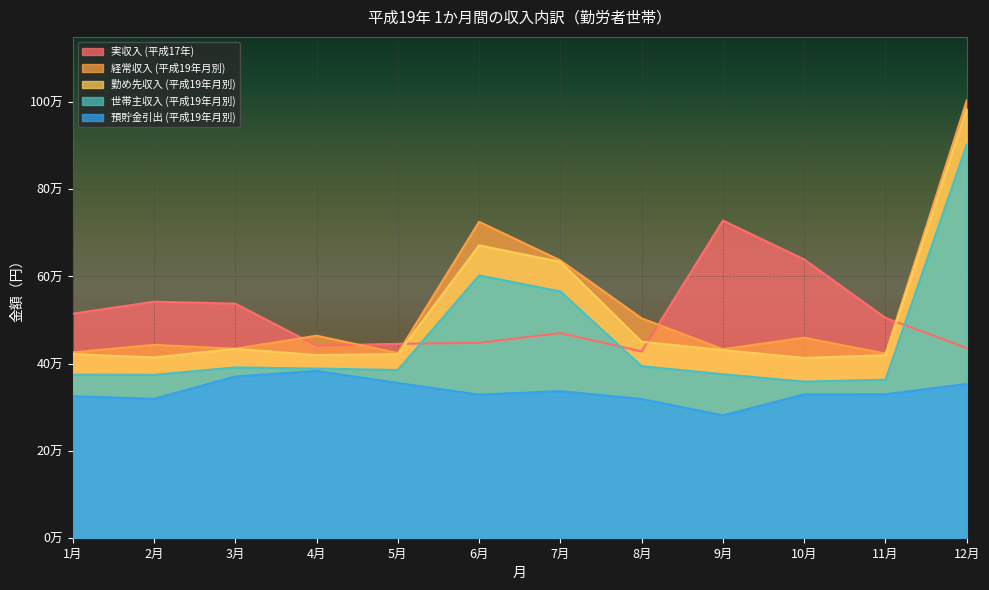

True or false: 実収入 (平成17年) and 預貯金引出 (平成19年月別) intersect in this chart.

False